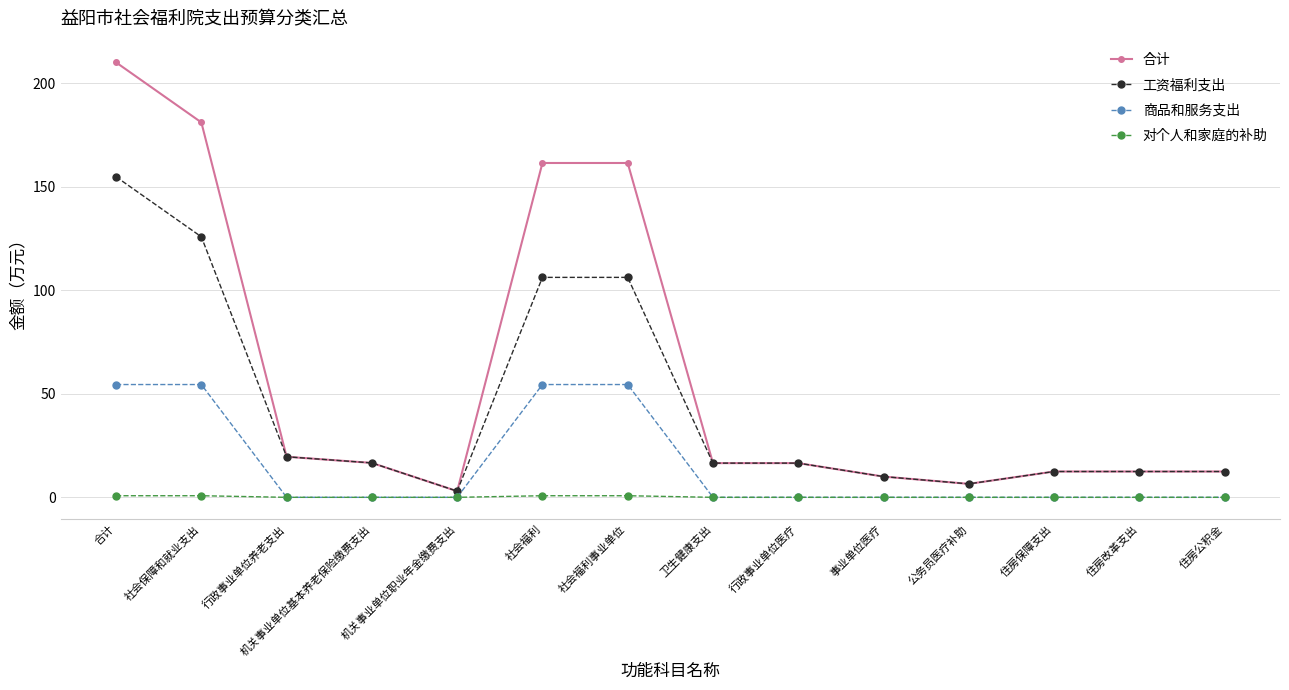

What is the sum of all 商品和服务支出 values?

218.0